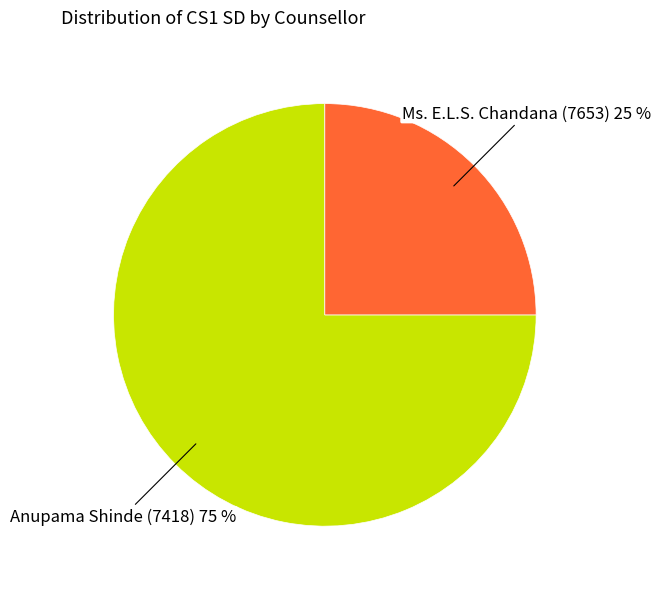

Is there any slice that represents more than half of the pie?

Yes